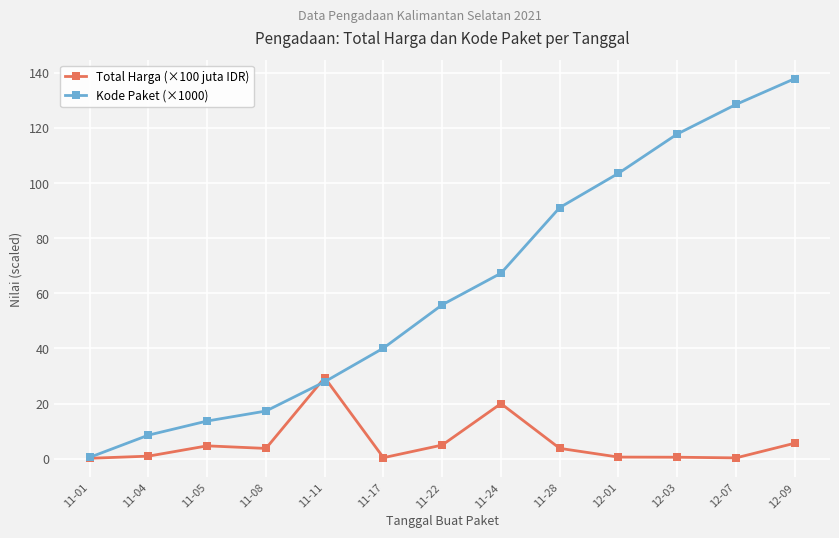

At how many categories does at least one series exceed 93?

4